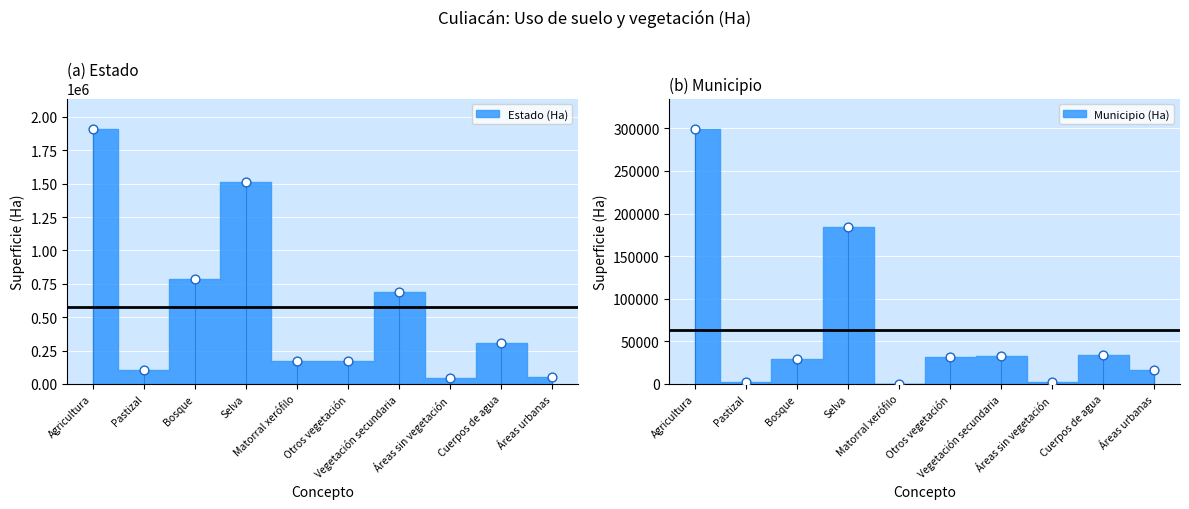

At which category is the sum across all series the highest?

Agricultura